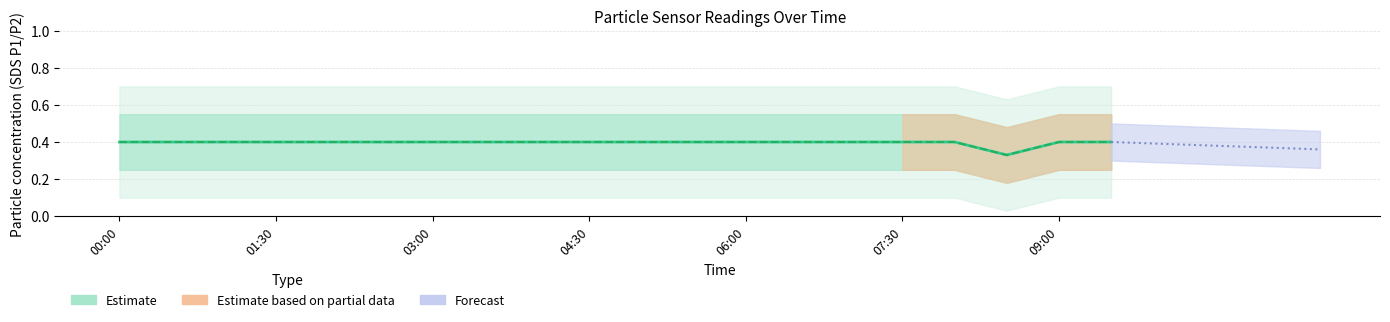

What is the difference between the maximum and minimum values in the SDS_P2 series?

0.1